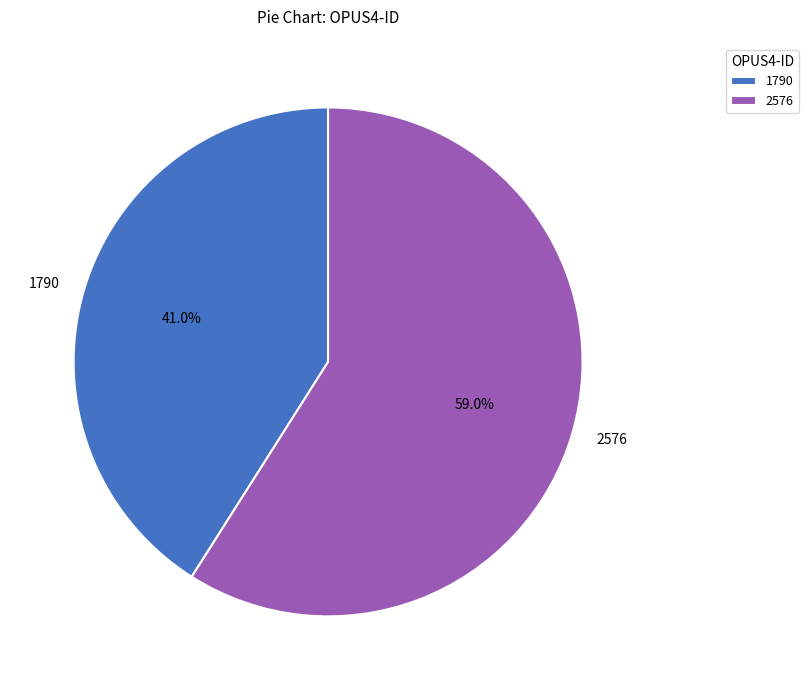

What is the ratio of the value at 1790 to the value at 2576?

0.7